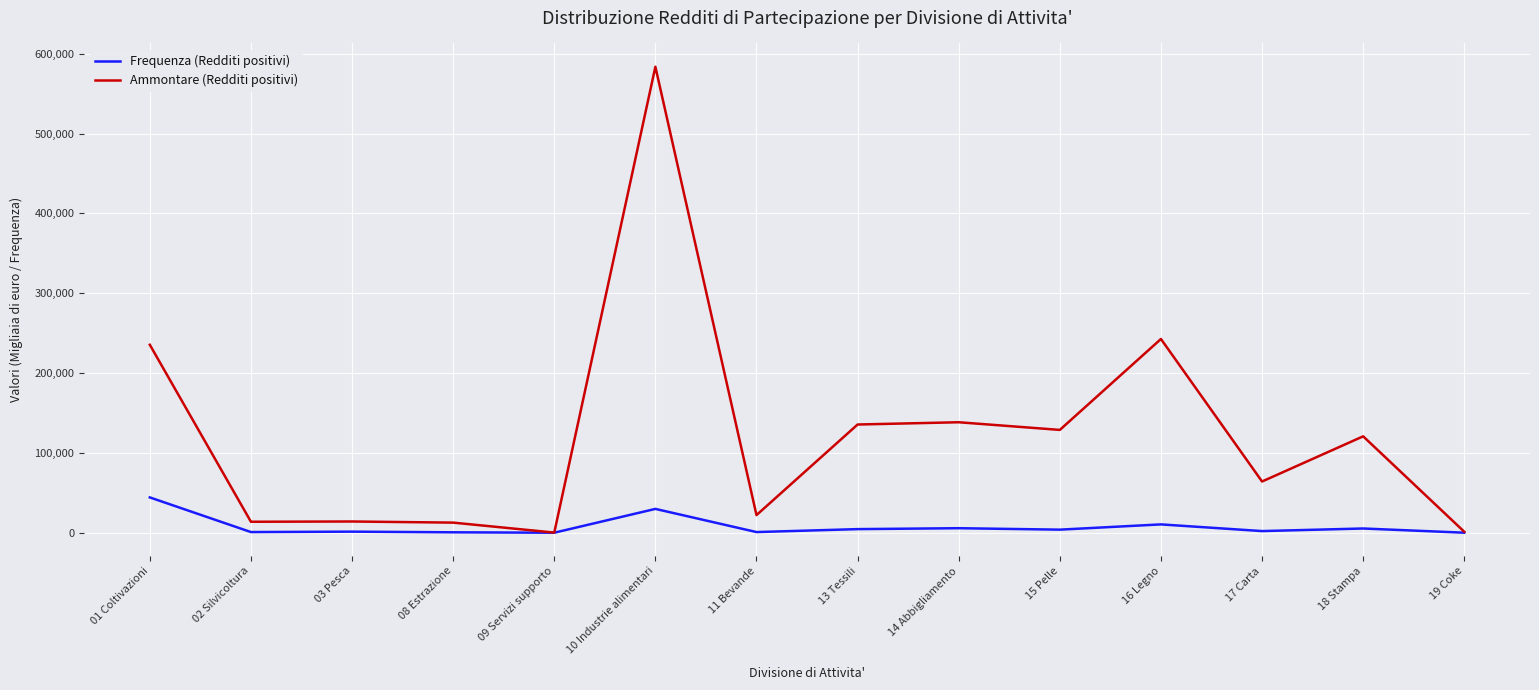

What is the sum of all Frequenza (Redditi positivi) values?

109333